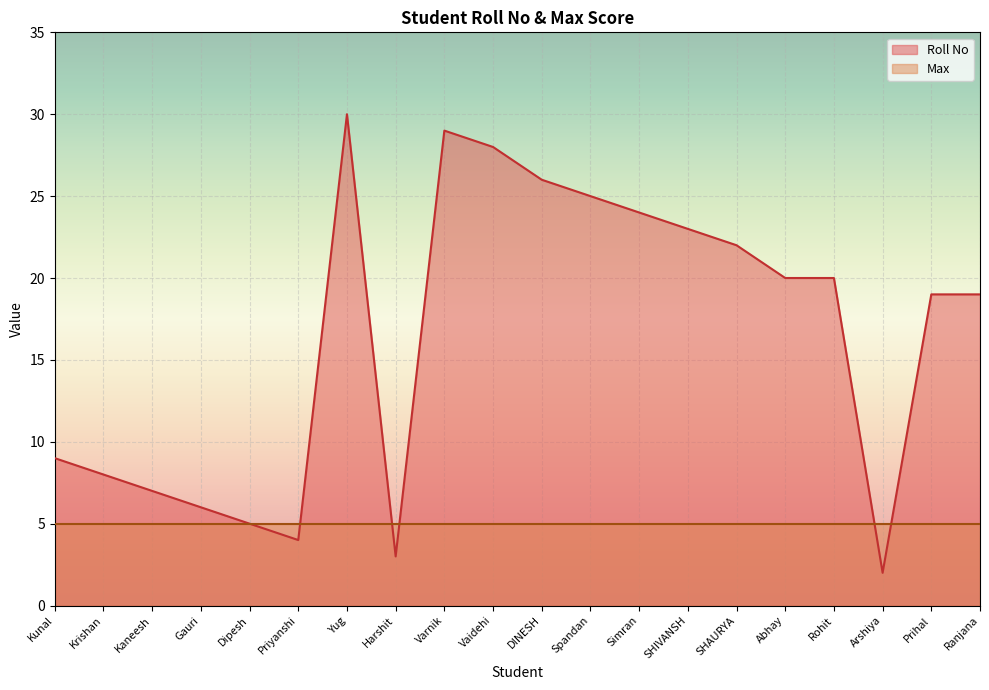

Rank the categories by value from highest to lowest.

Yug, Varnik, Vaidehi, DINESH, Spandan, Simran, SHIVANSH, SHAURYA, Abhay, Rohit, Prihal, Ranjana, Kunal, Krishan, Kaneesh, Gauri, Dipesh, Priyanshi, Harshit, Arshiya